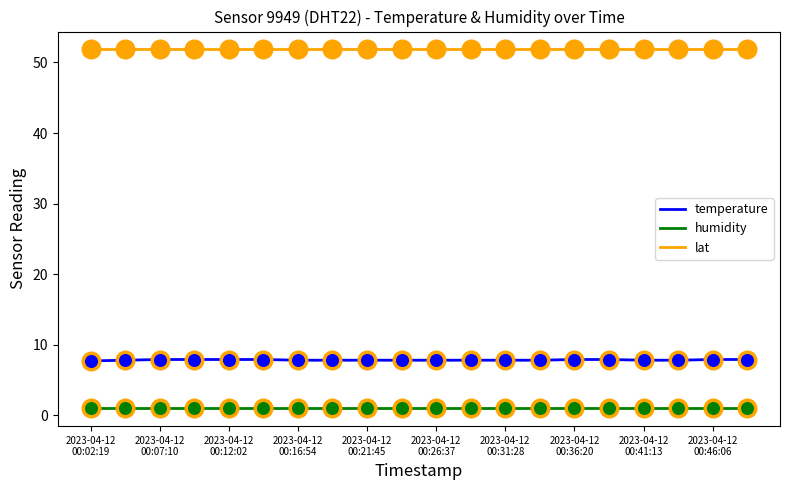

Which series has the largest total across all categories?

lat